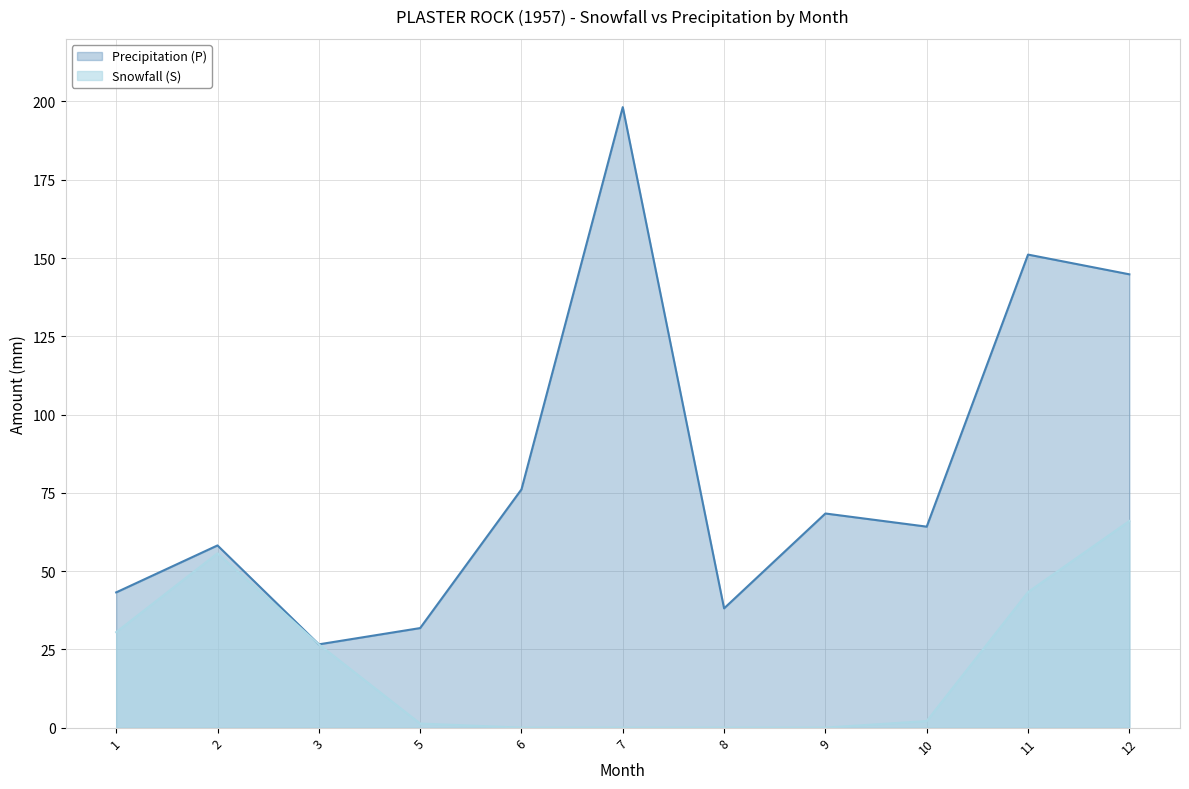

True or false: Snowfall (S) has more than 2 interior local peaks.

False